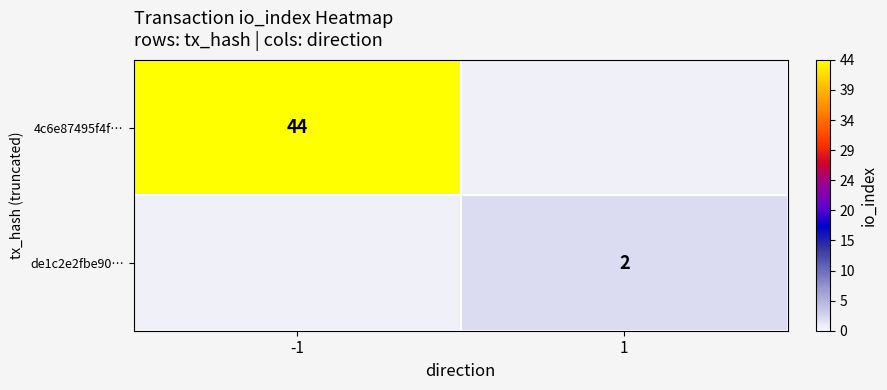

At how many categories does at least one series exceed 36?

1